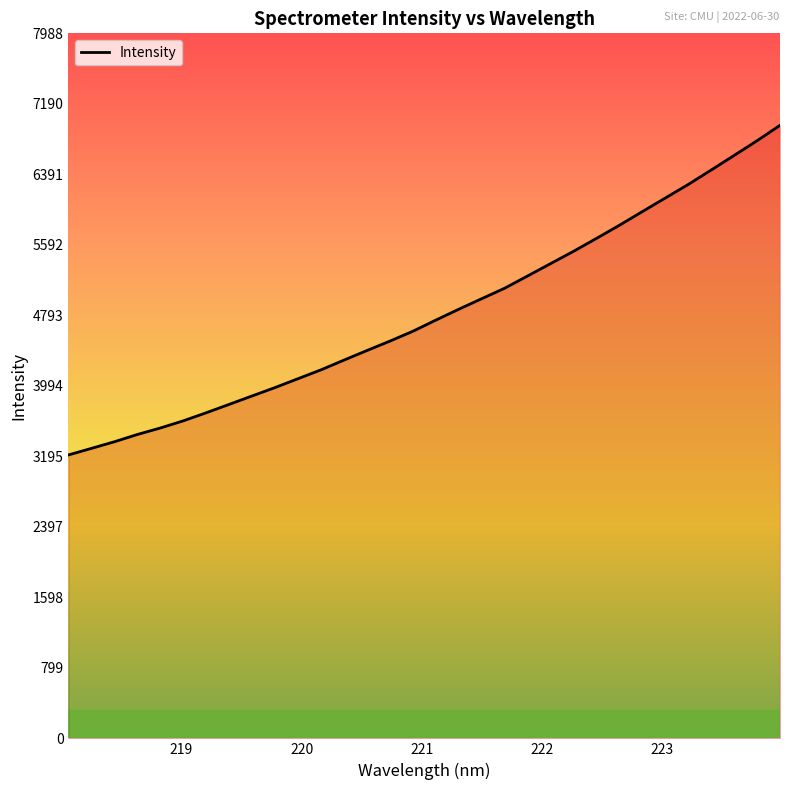

What is the difference between the maximum and minimum values?

3735.0